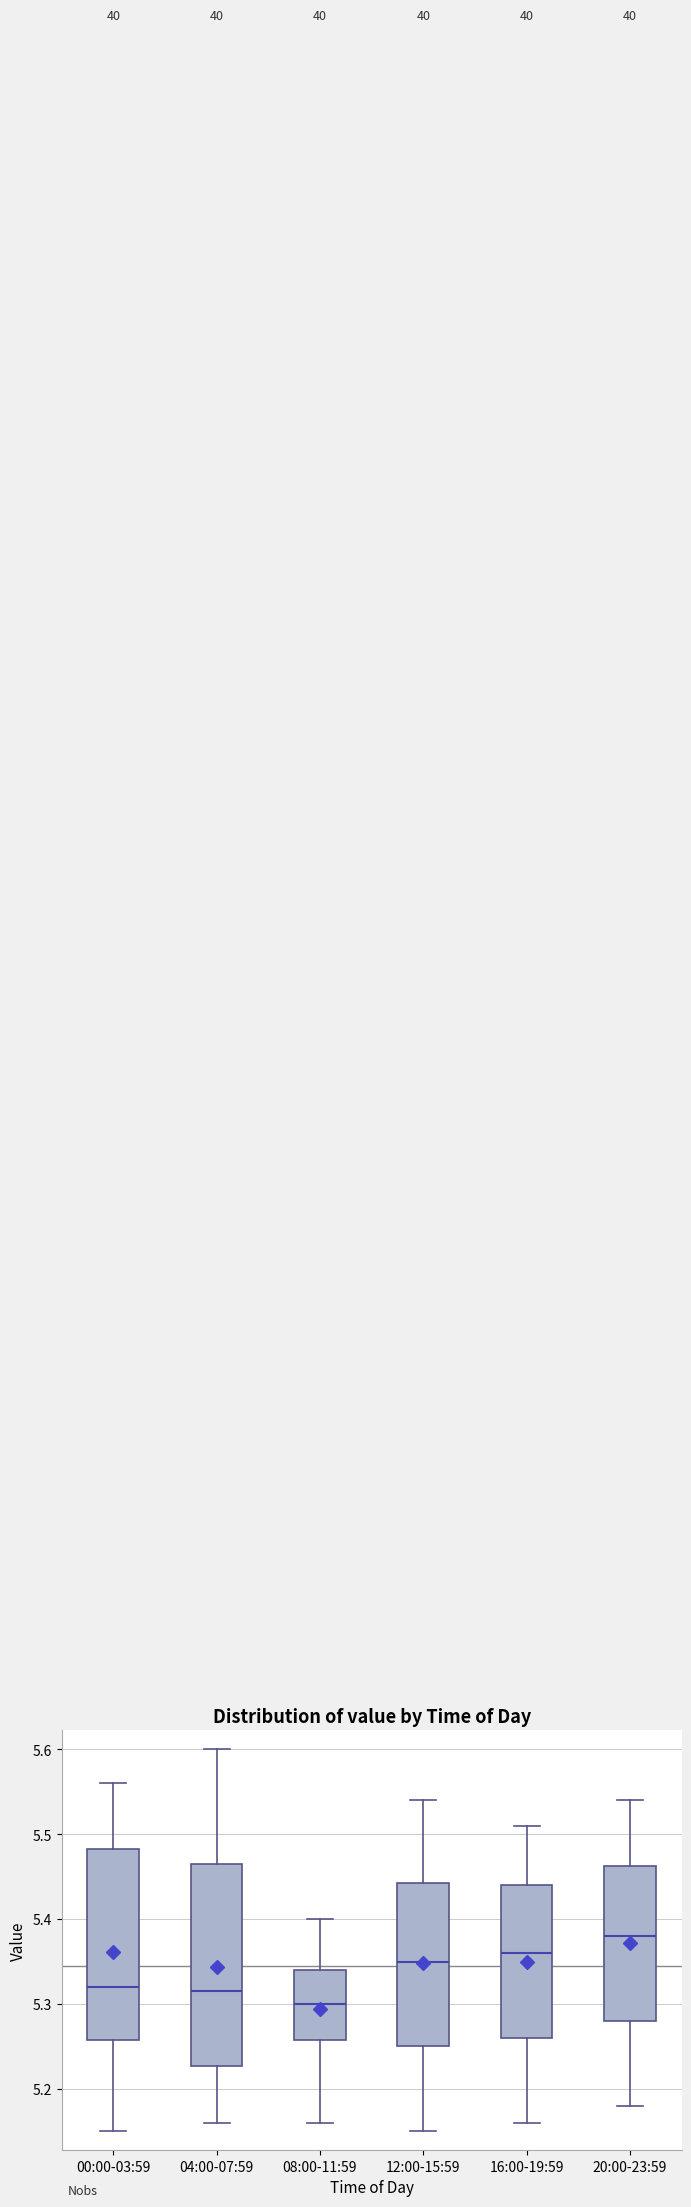

Reading left to right, read every box against the y-axis: the position of its median line, the range the box covers, and the ends of its whiskers. The values are not printed on the chart, so give them approximately, as read against the axis.

00:00-03:59: median 5.32, box 5.26 to 5.48, whiskers 5.15 to 5.56
04:00-07:59: median 5.32, box 5.23 to 5.47, whiskers 5.16 to 5.60
08:00-11:59: median 5.30, box 5.26 to 5.34, whiskers 5.16 to 5.40
12:00-15:59: median 5.35, box 5.25 to 5.44, whiskers 5.15 to 5.54
16:00-19:59: median 5.36, box 5.26 to 5.44, whiskers 5.16 to 5.51
20:00-23:59: median 5.38, box 5.28 to 5.46, whiskers 5.18 to 5.54